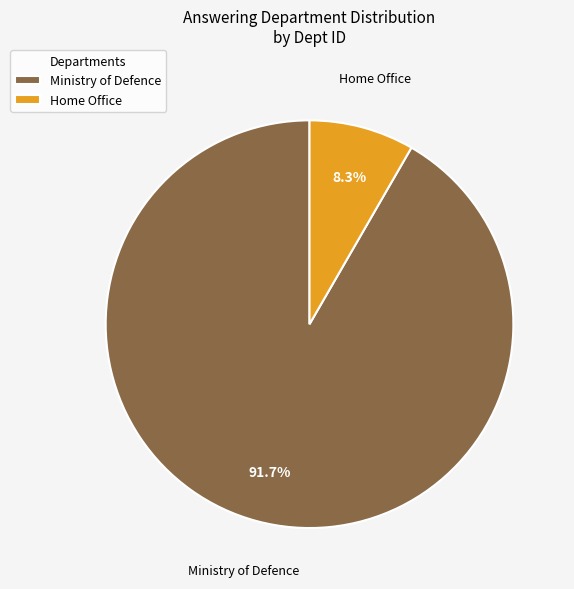

Which category has the biggest portion of the pie?

Ministry of Defence